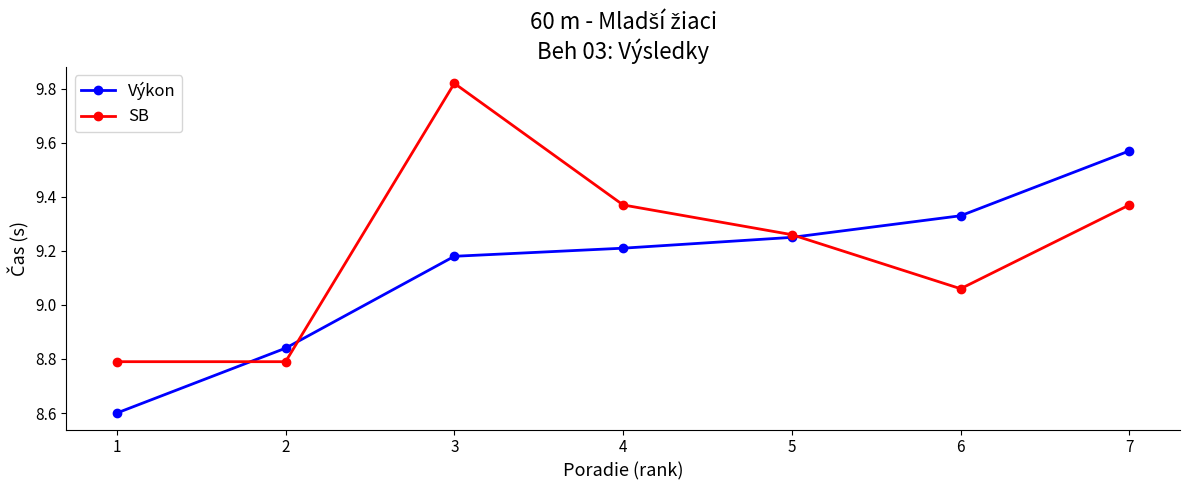

List the series in order of their peak value, highest first.

SB, Výkon